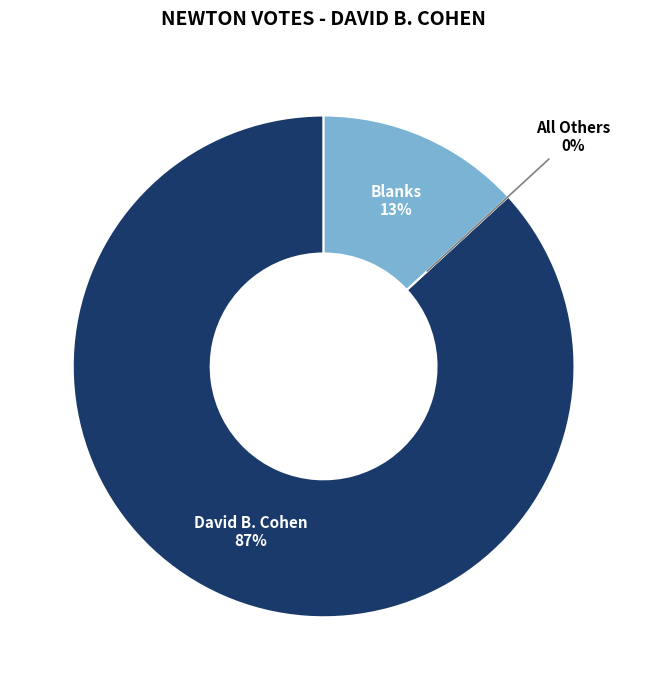

To the nearest percent, what is the combined percentage of David B. Cohen and All Others?

87%